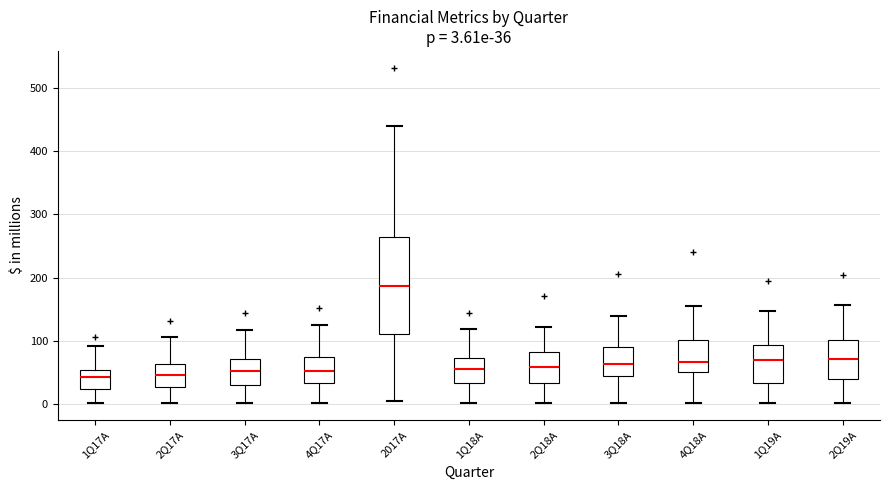

Comparing the boxes themselves (not the whiskers), which one is the tallest?

2017A